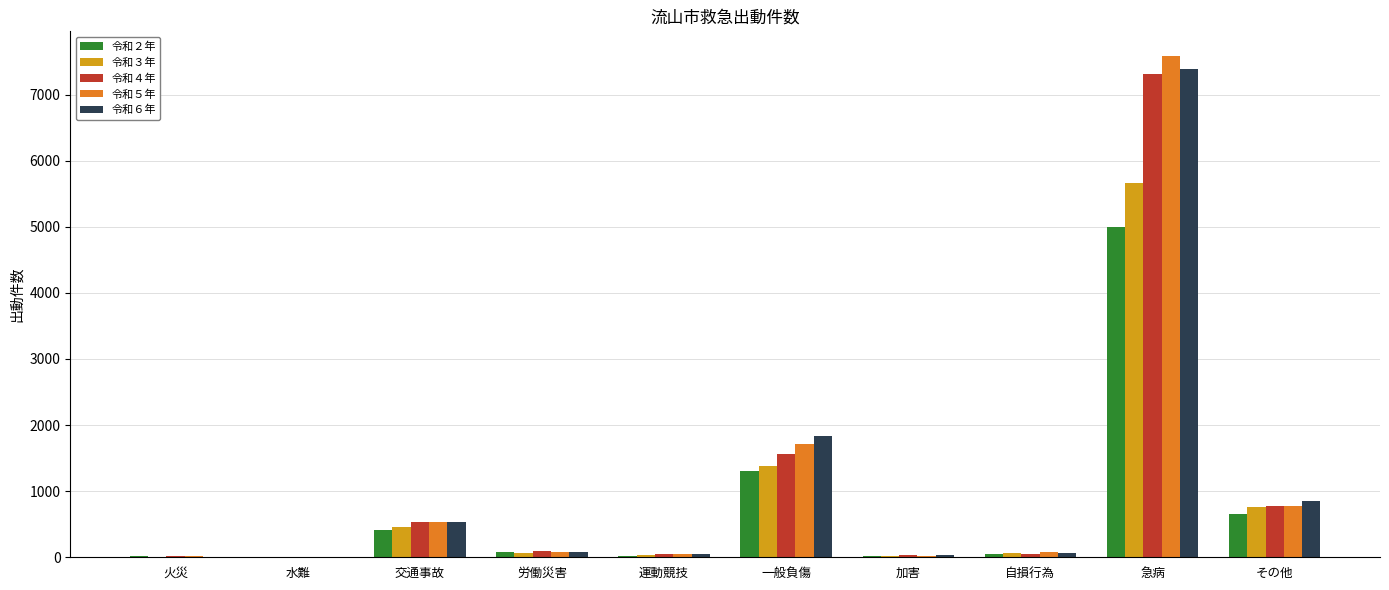

Is it true that 令和４年 equals 7307 at 急病?

True